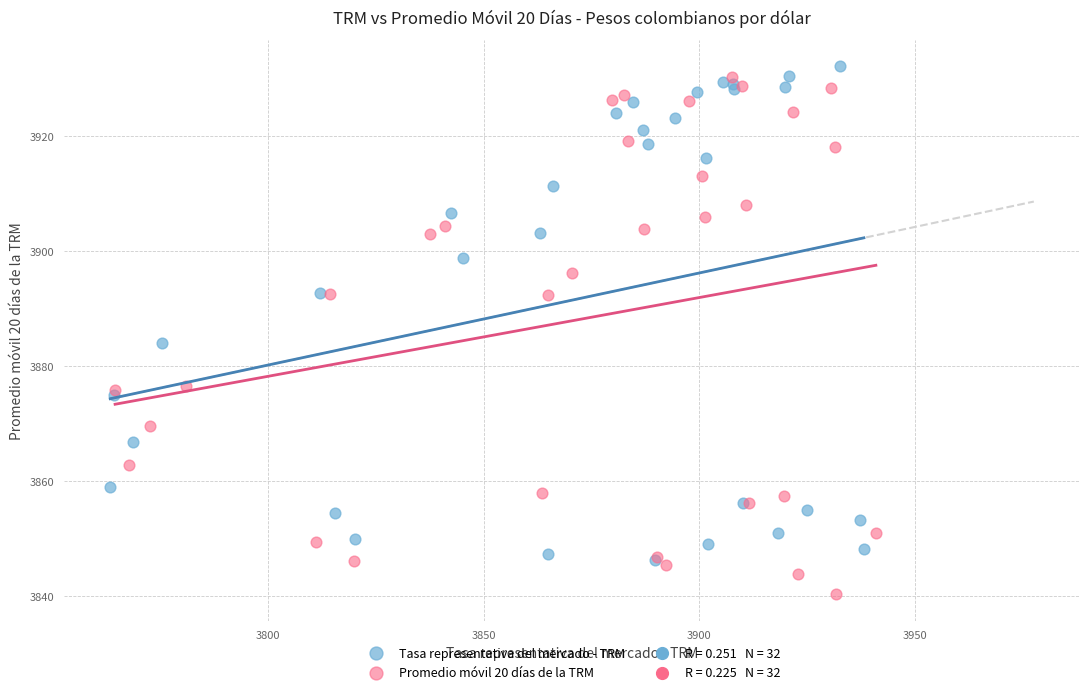

Which series reaches the minimum Y coordinate?

Promedio móvil 20 días de la TRM